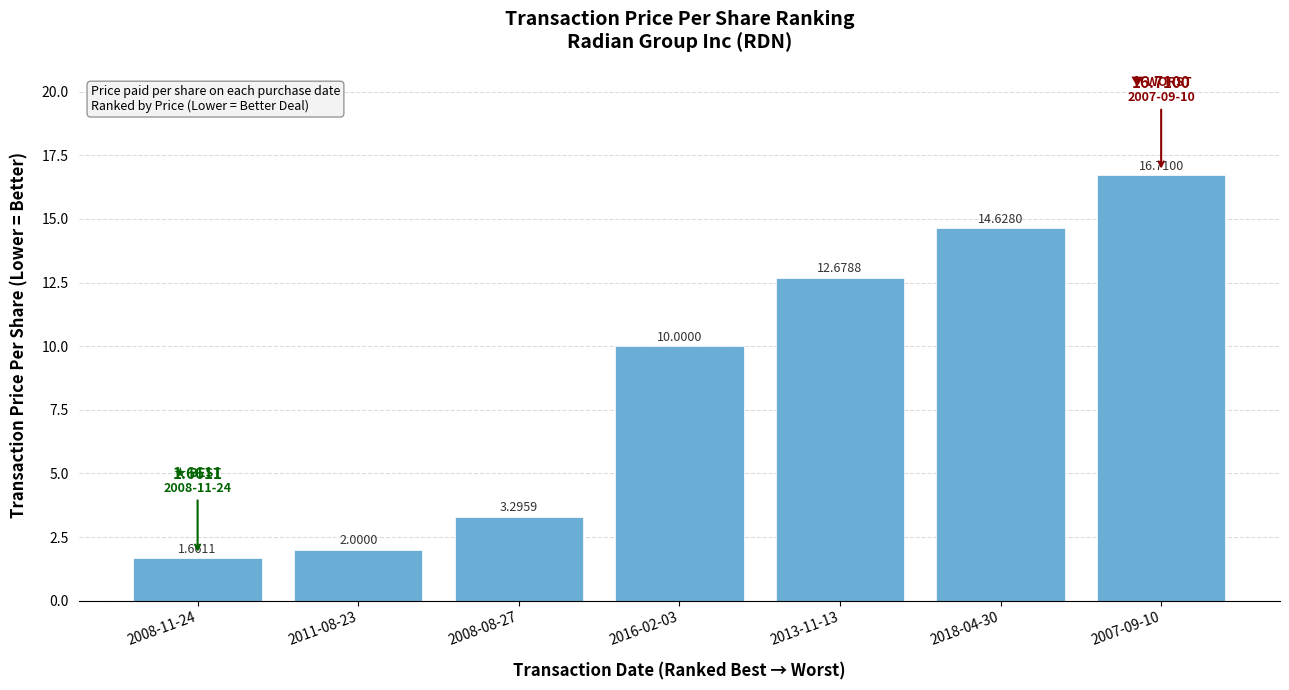

Rank the categories by value from highest to lowest.

2007-09-10, 2018-04-30, 2013-11-13, 2016-02-03, 2008-08-27, 2011-08-23, 2008-11-24